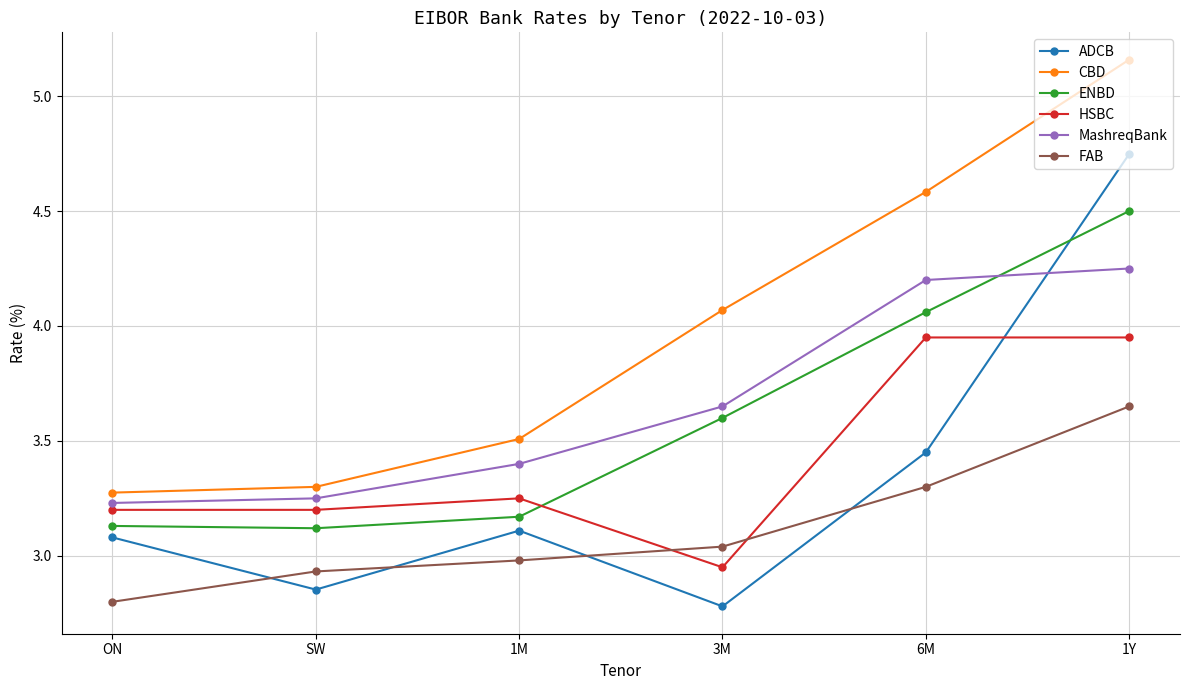

What is the sum of all HSBC values?

20.5